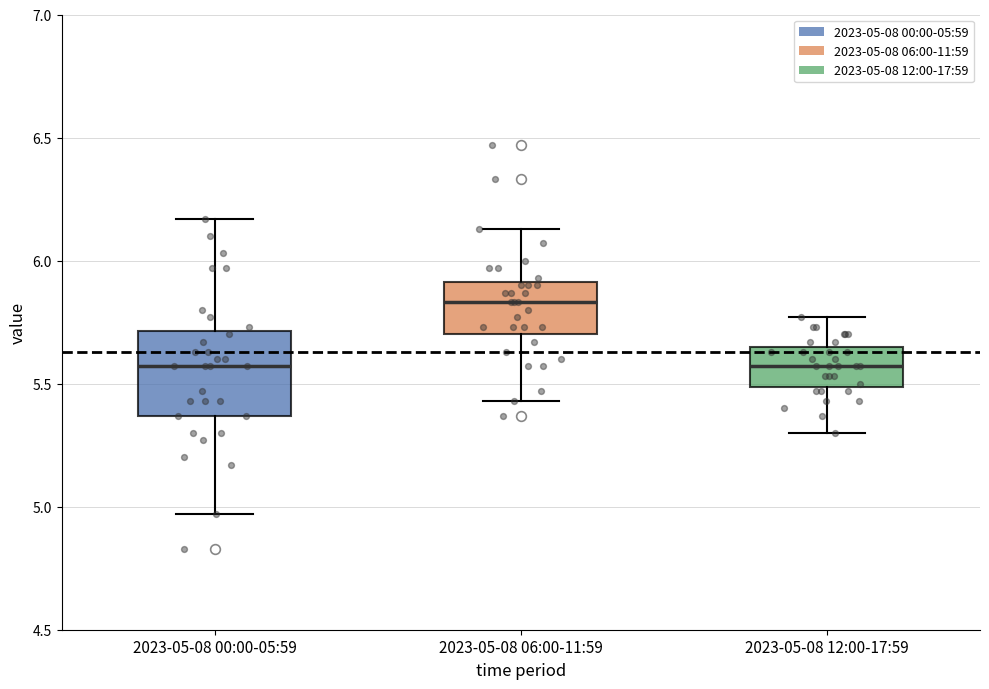

Which box is the tallest, from its lower edge to its upper edge?

2023-05-08 00:00-05:59